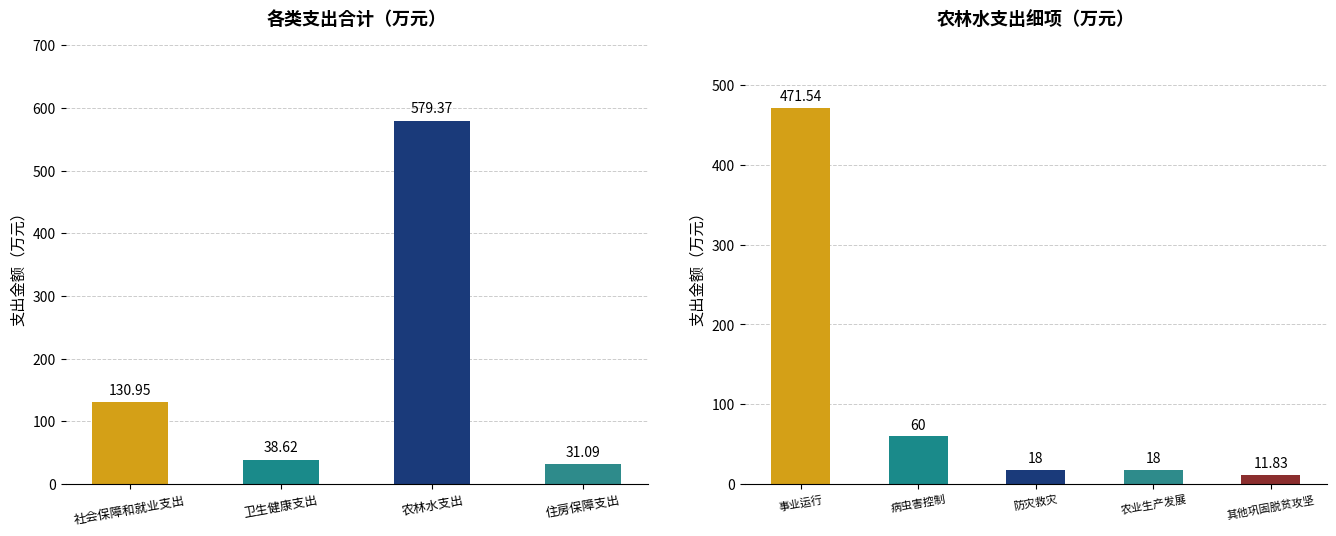

Rank the categories by value from lowest to highest.

住房保障支出, 卫生健康支出, 社会保障和就业支出, 农林水支出